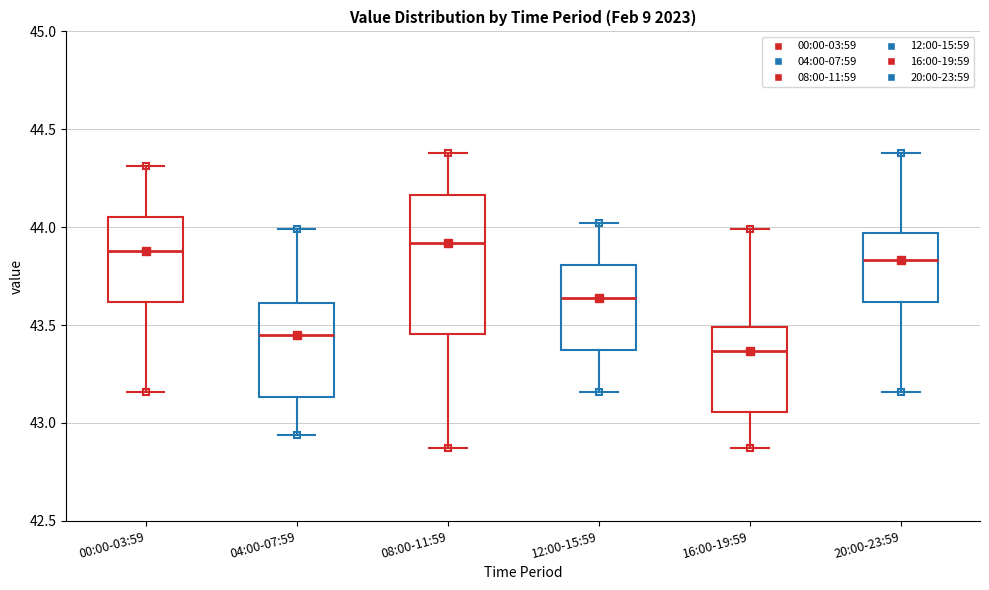

Where is the lower edge of the box for 20:00-23:59 on the y-axis? The values are not printed on the chart, so give them approximately, as read against the axis.

43.60